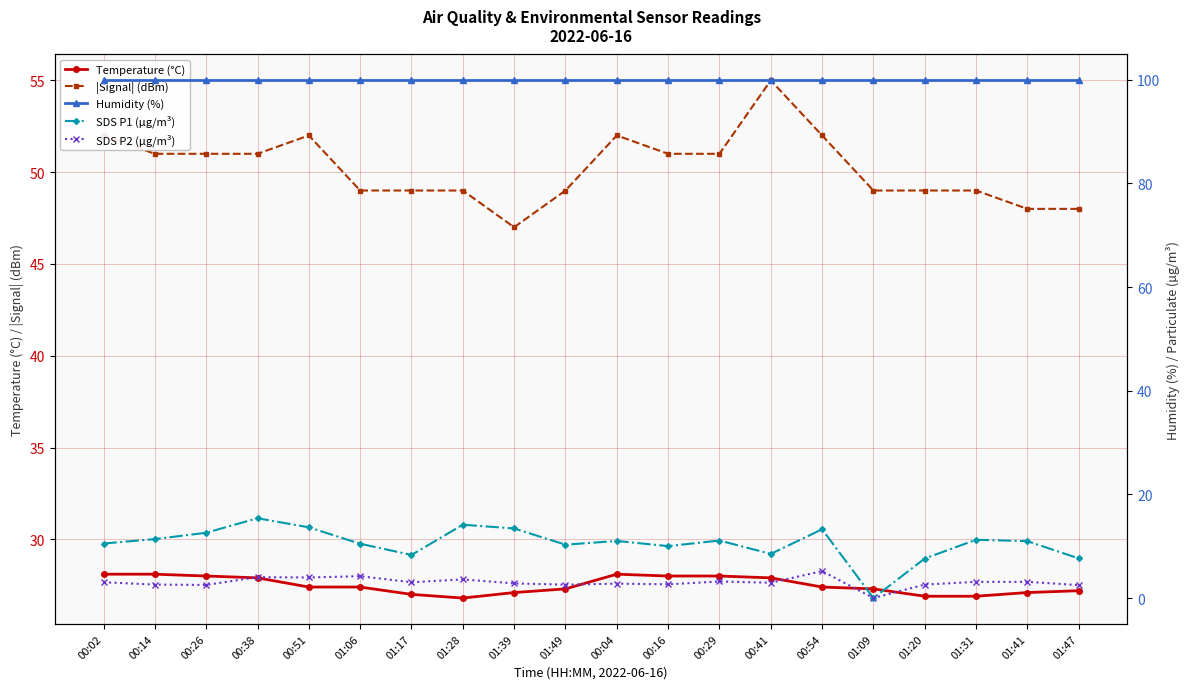

What are all the series names shown in the legend?

Temperature (°C), |Signal| (dBm), Humidity (%), SDS P1 (µg/m³), SDS P2 (µg/m³)